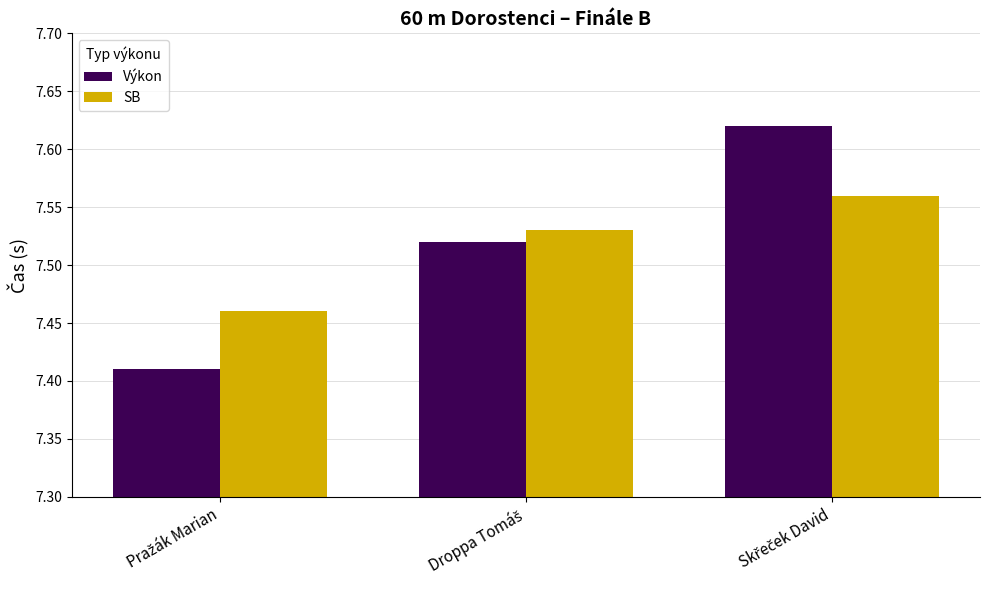

Which series has the largest range (max minus min)?

Výkon